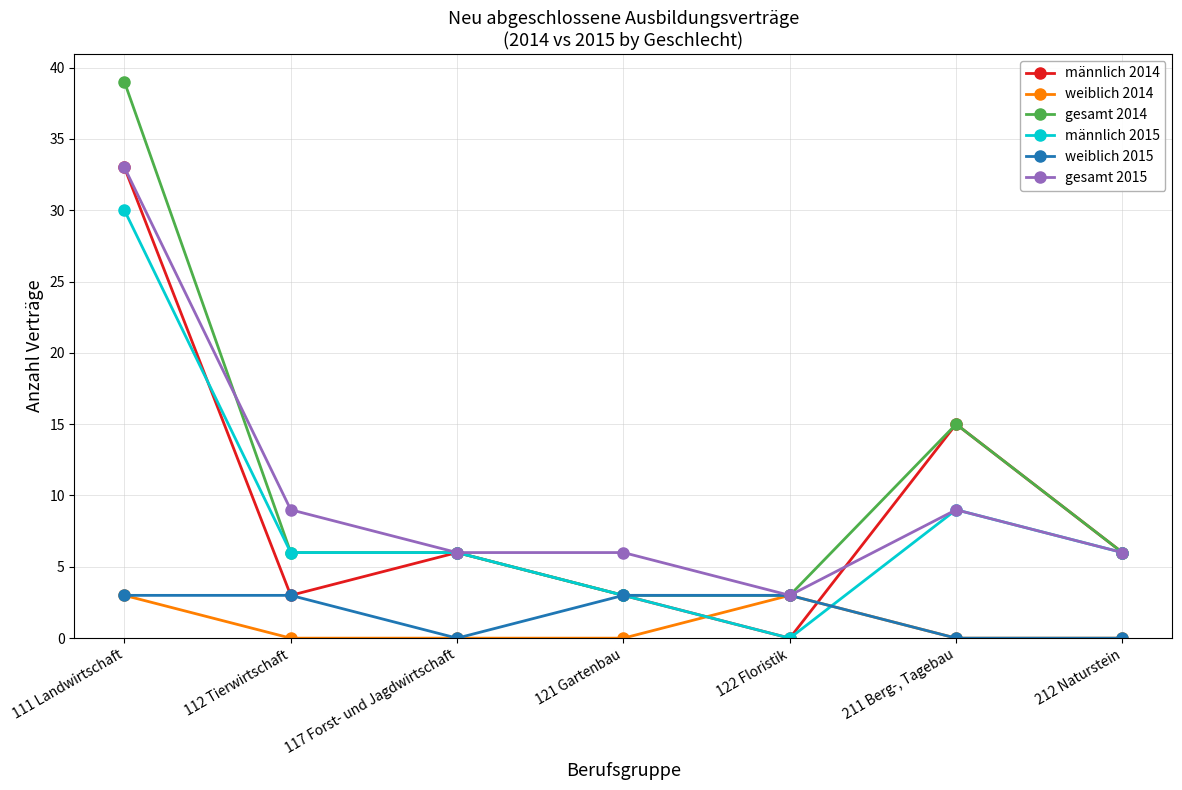

Which series changed the most between 111 Landwirtschaft and 117 Forst- und Jagdwirtschaft?

gesamt 2014